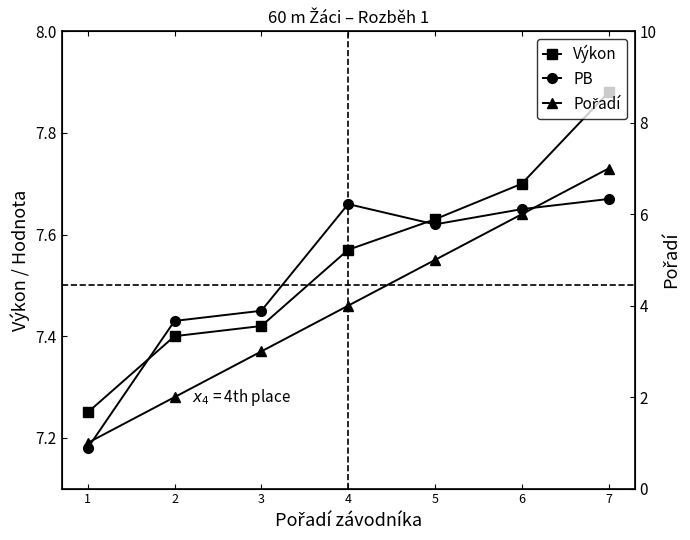

At which category is the sum across all series the highest?

7